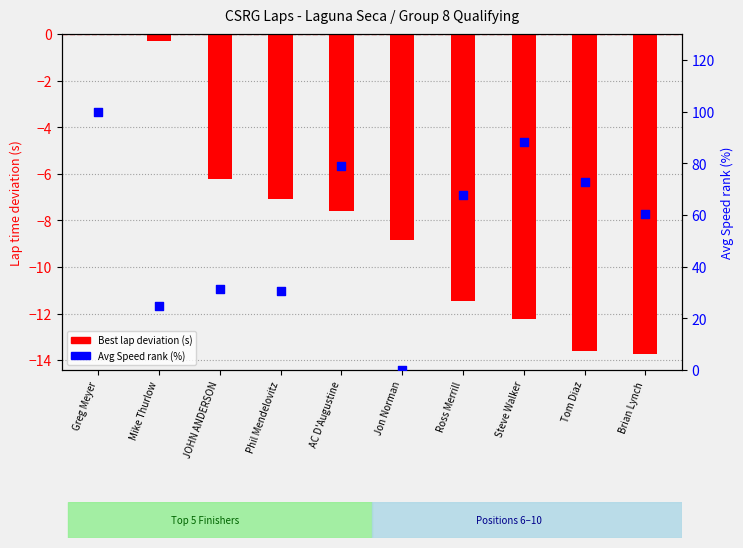

Which series reaches the maximum Y coordinate?

Avg Speed (% of range)